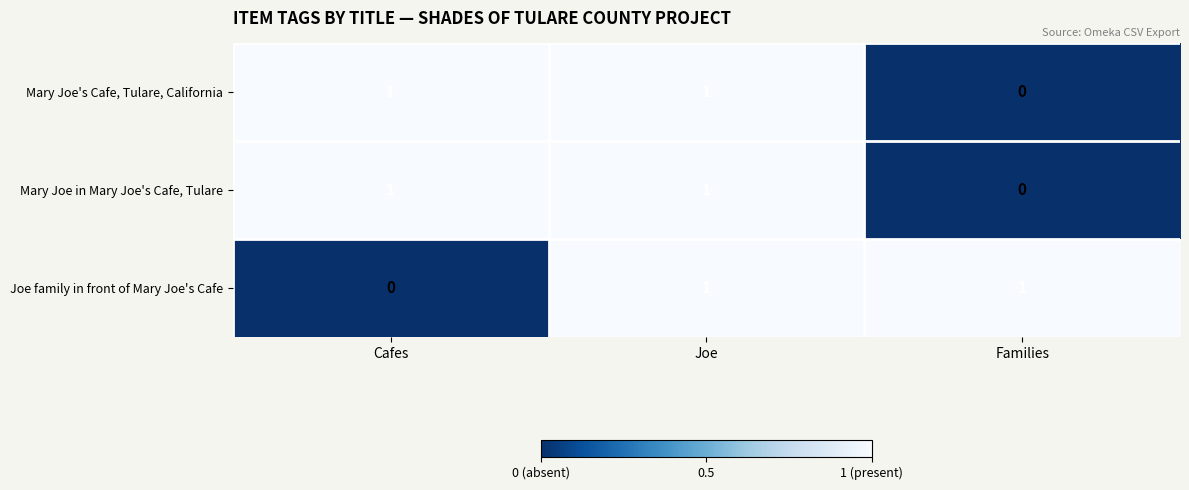

How many Mary Joe in Mary Joe's Cafe, Tulare values are between 0 and 1?

3